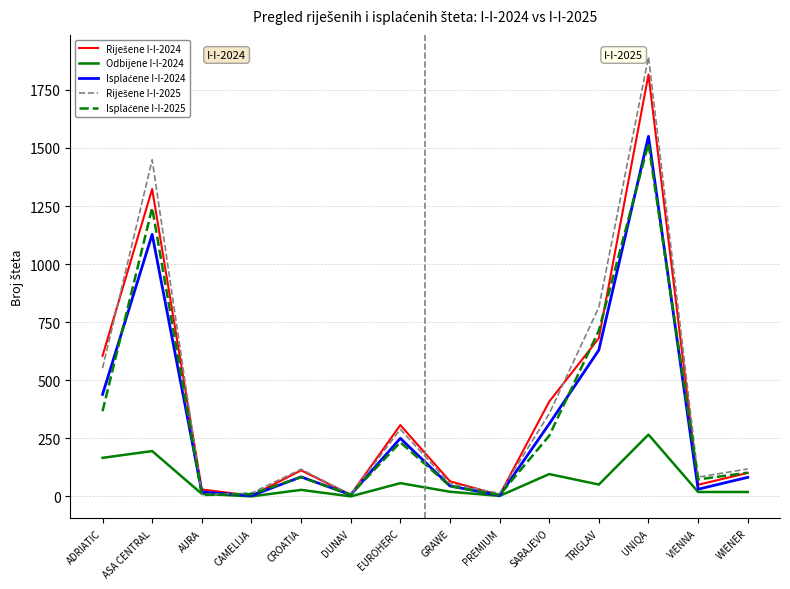

What is the difference between the highest and lowest values at ASA CENTRAL?

1254